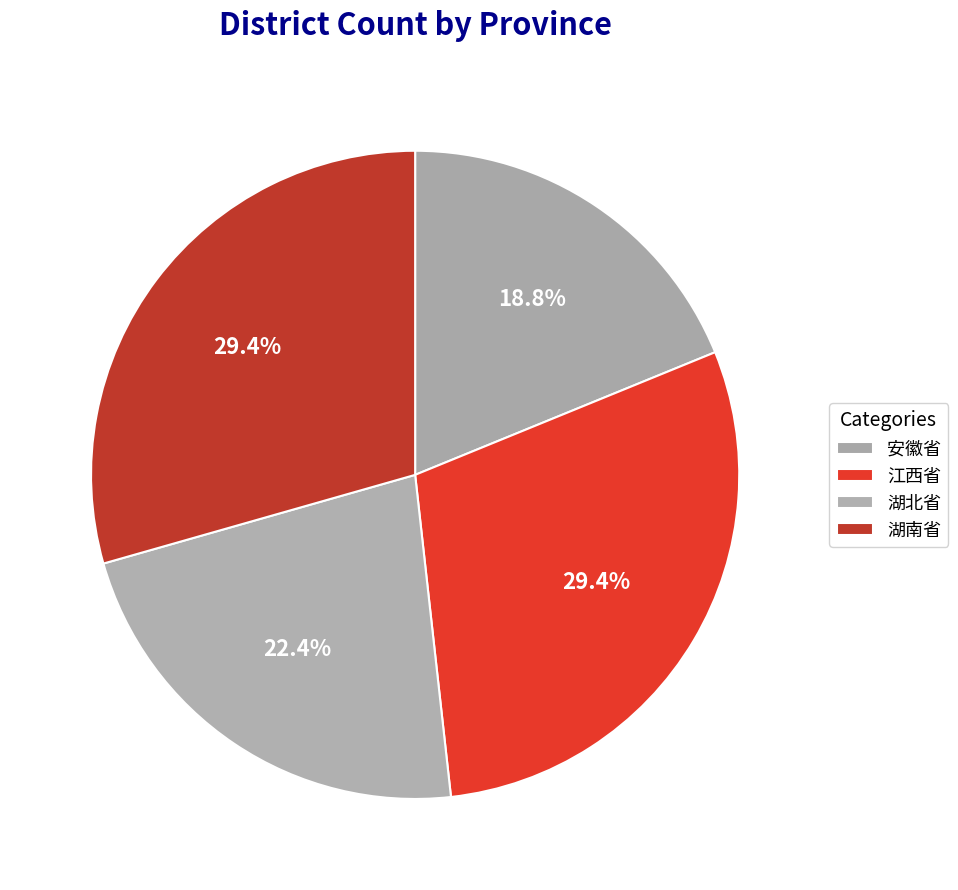

Rank the categories by value from lowest to highest.

安徽省, 湖北省, 江西省, 湖南省